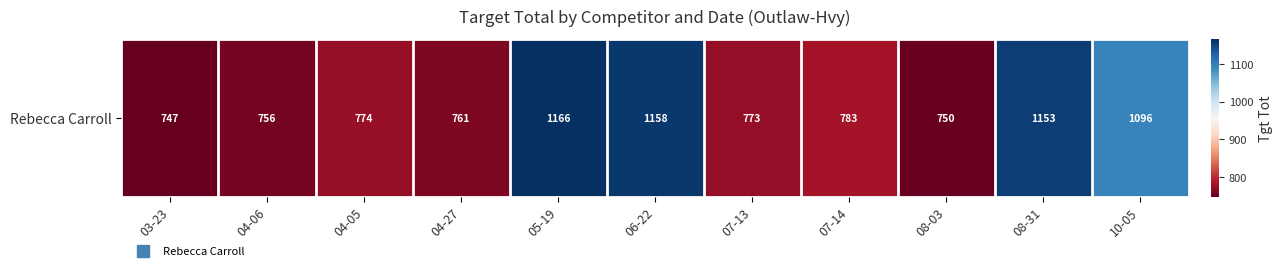

What is the difference between the maximum and minimum values?

419